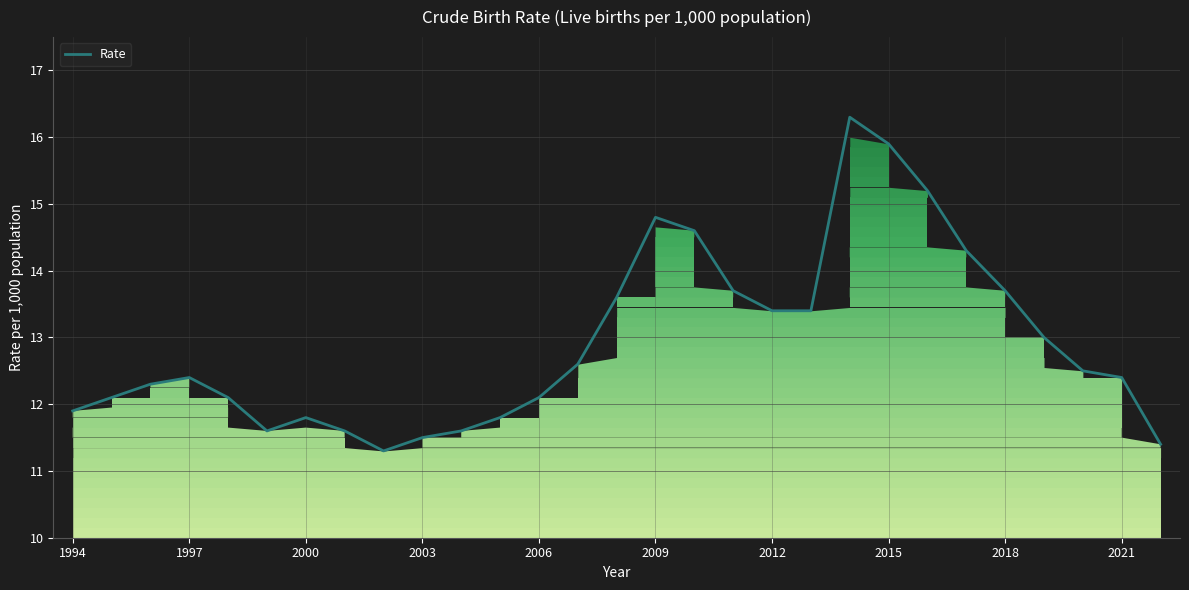

What is the greatest value displayed?

16.3